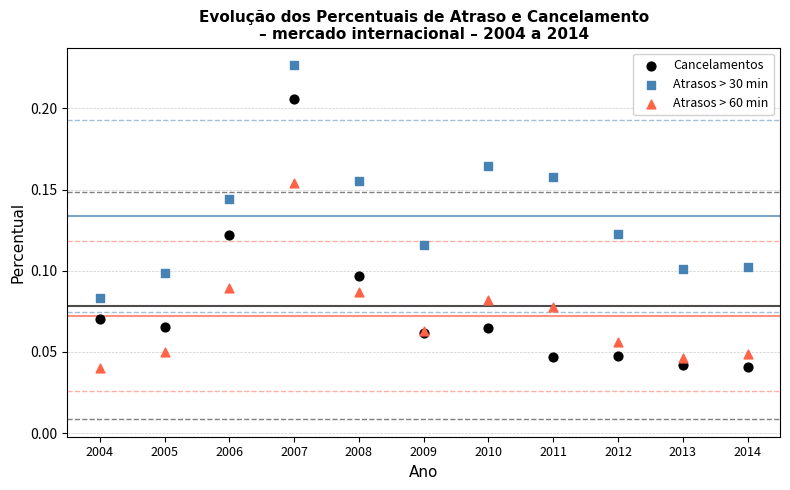

What are all the series names shown in the legend?

Cancelamentos, Atrasos > 30 min, Atrasos > 60 min